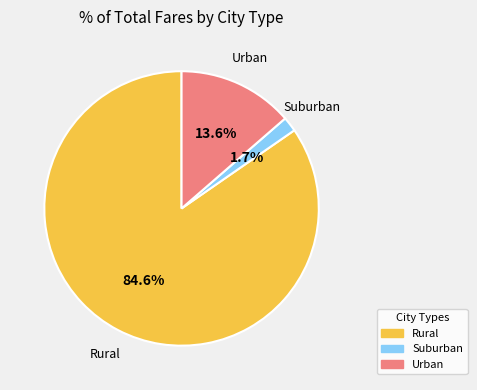

Is there any slice that represents more than half of the pie?

Yes